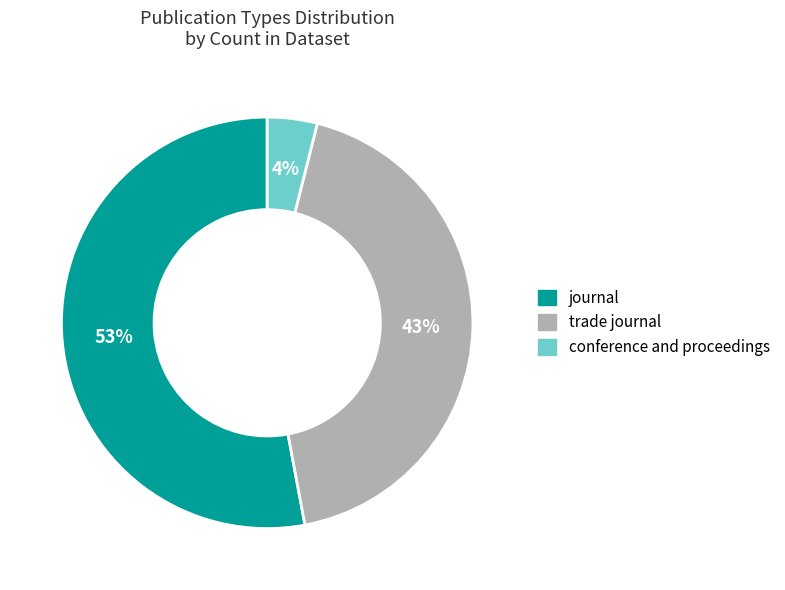

The trade journal slice represents 32% of the pie. True or false?

False